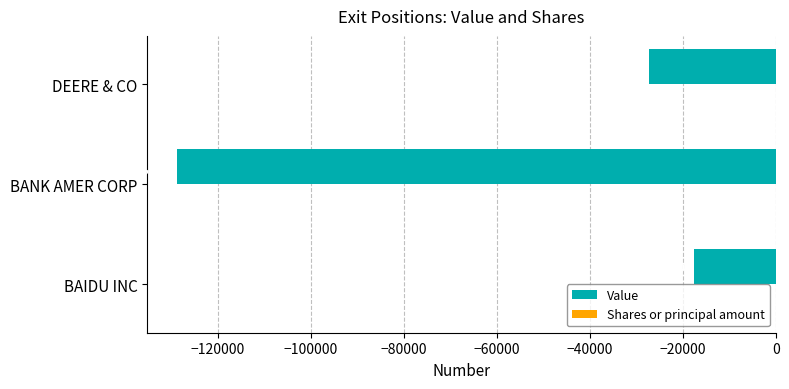

At which category is the sum across all series the highest?

BAIDU INC